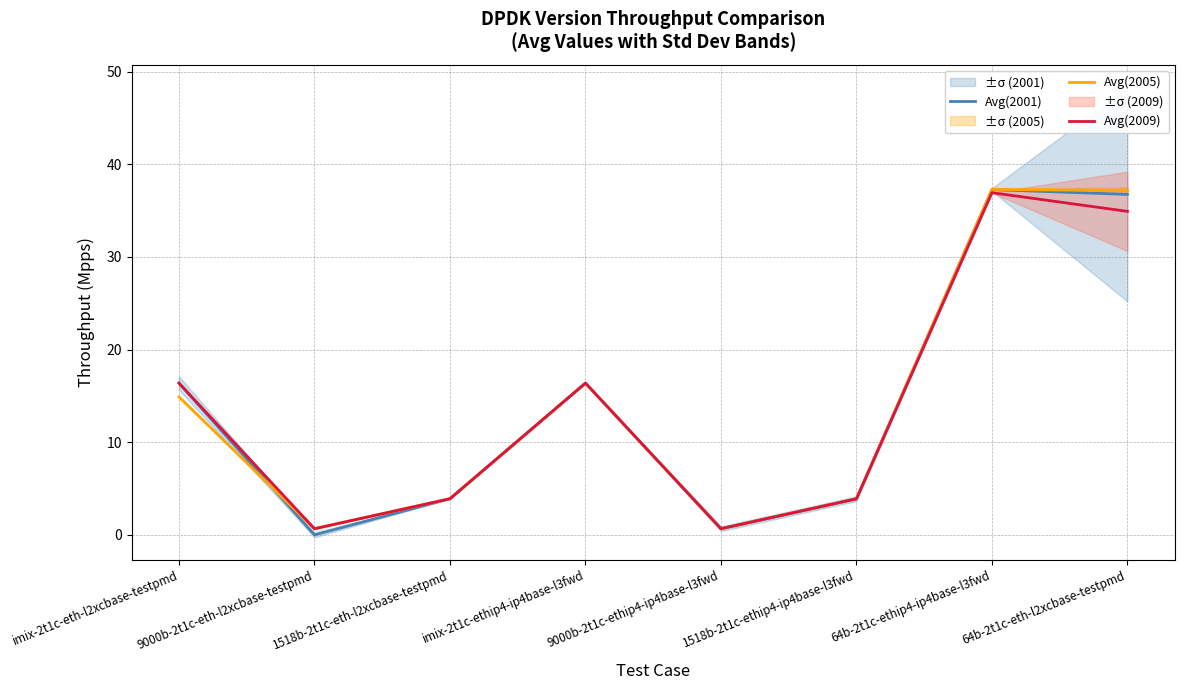

At which category does the chart reach its peak across all series?

64b-2t1c-ethip4-ip4base-l3fwd